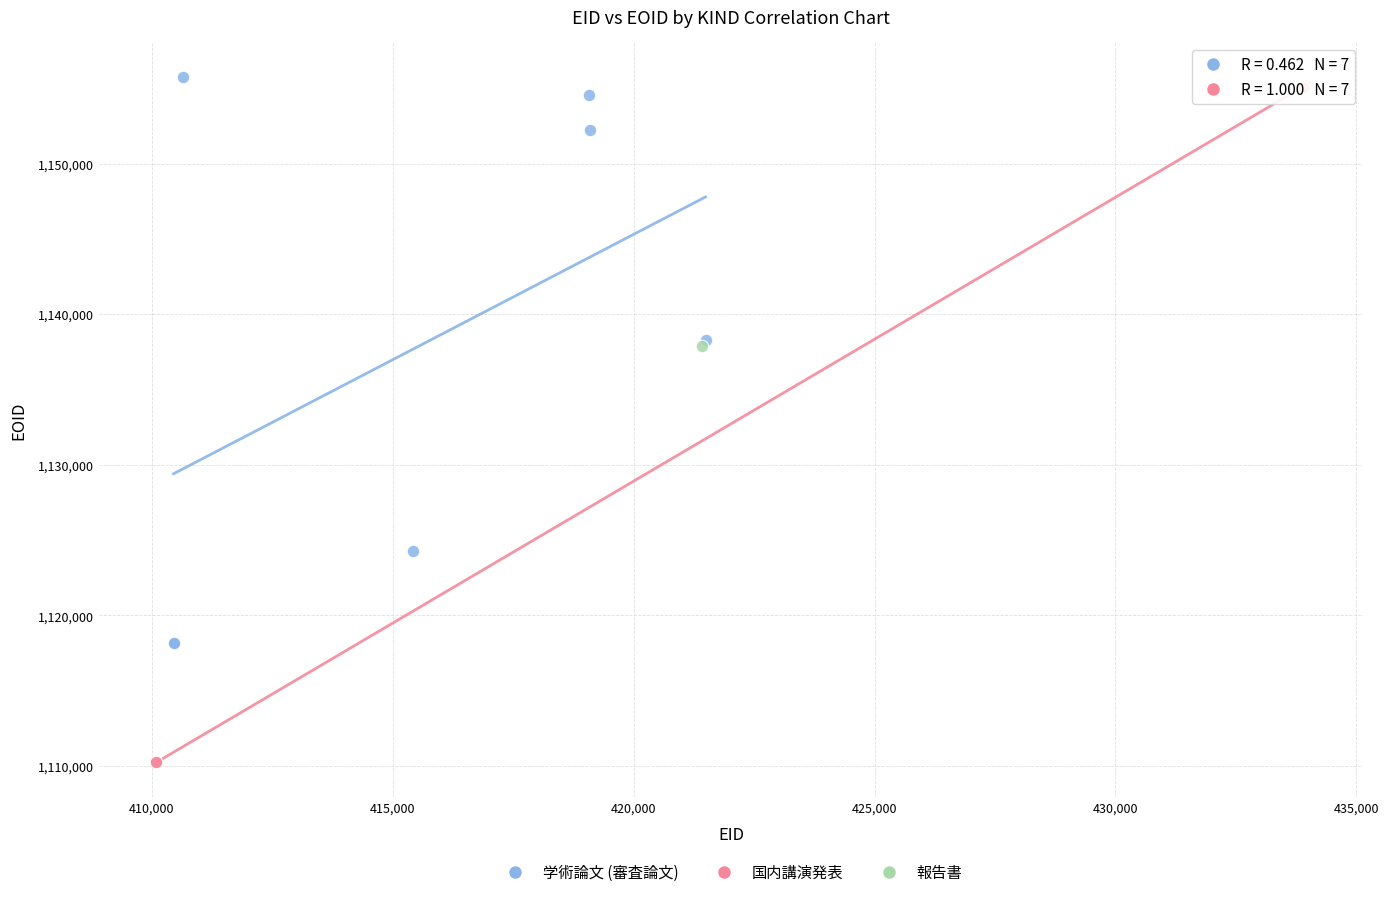

Which series reaches the maximum Y coordinate?

学術論文 (審査論文)